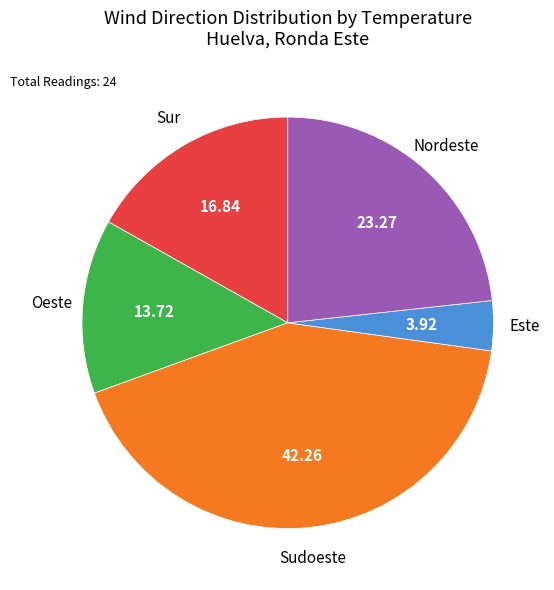

Is there a majority slice in this chart?

No